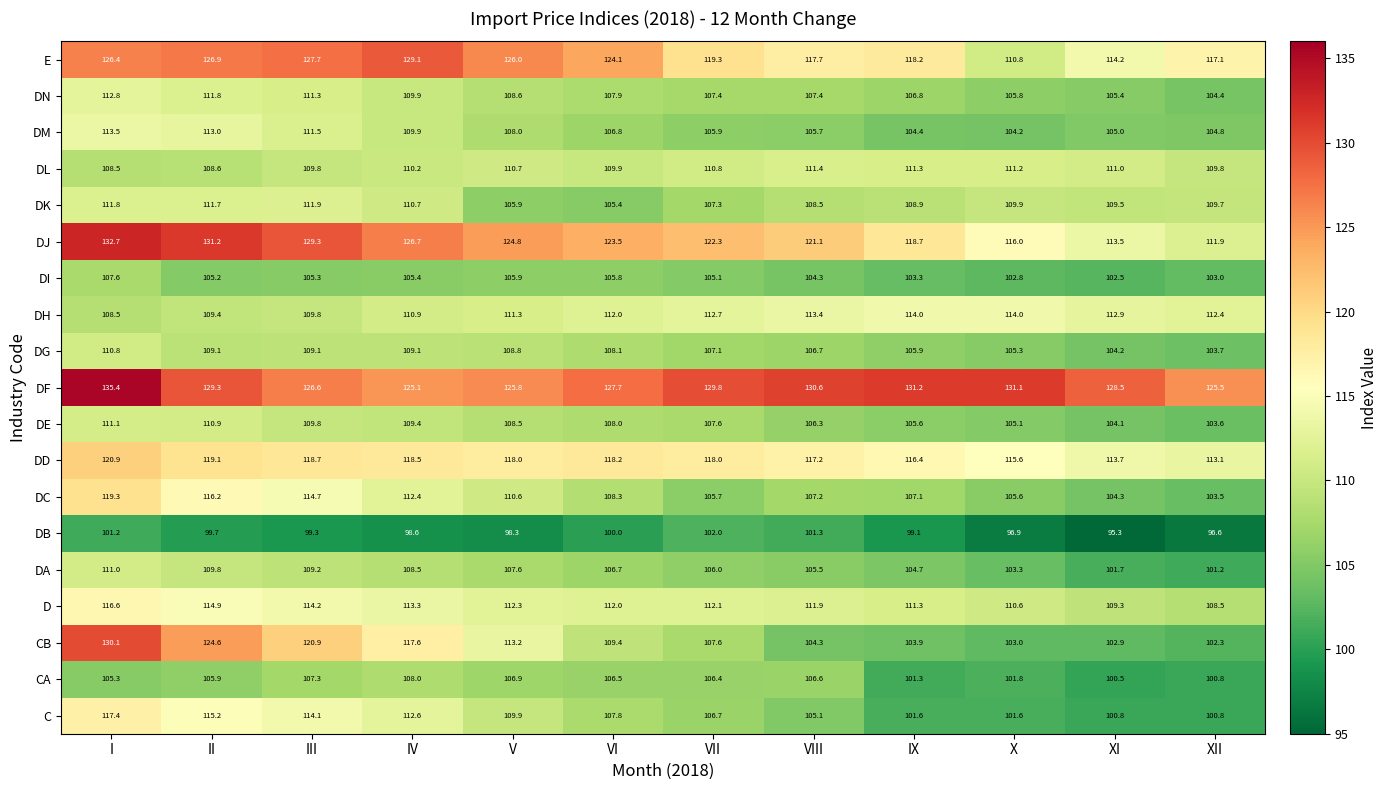

What is the sum of the DB values at X and III?

196.2